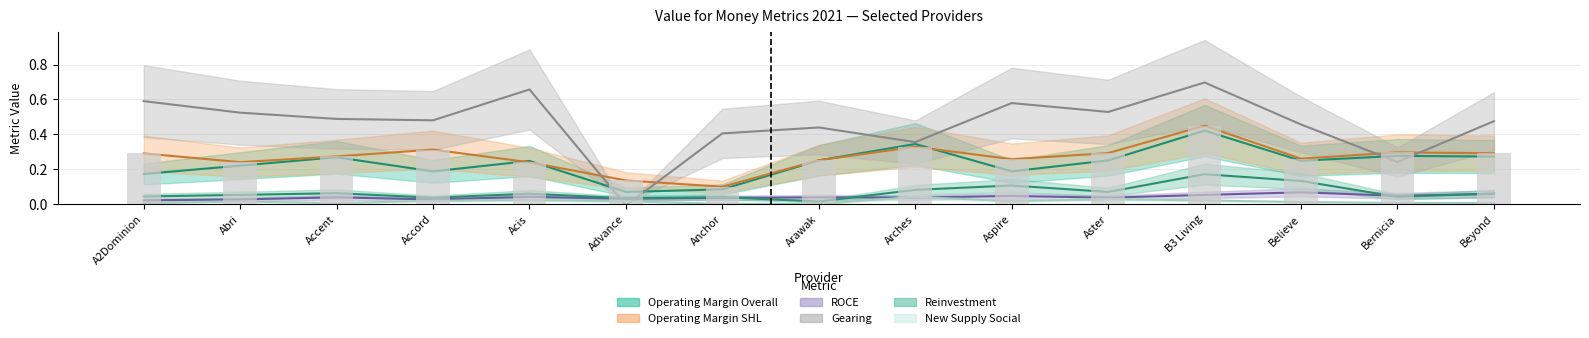

Which series has the largest range (max minus min)?

Gearing